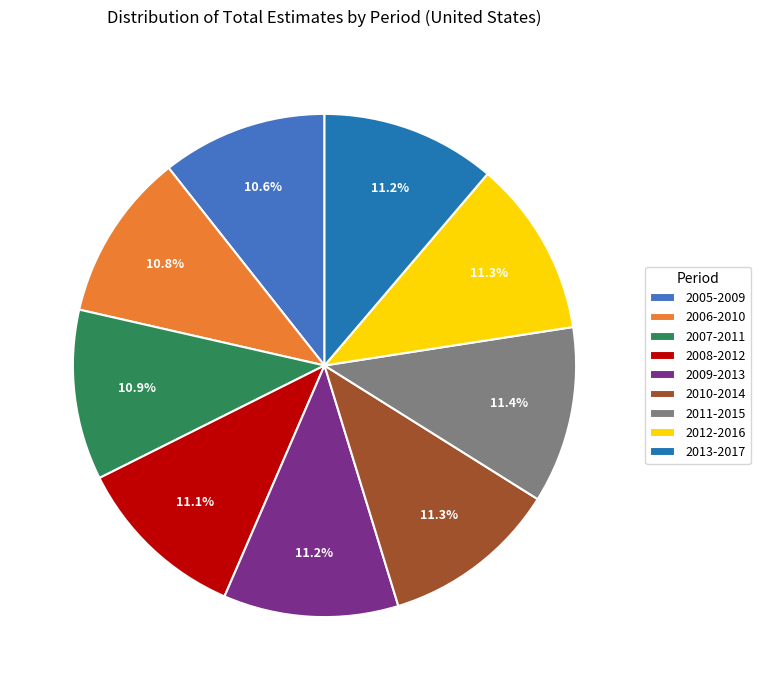

To the nearest percent, what is the average slice percentage?

11%